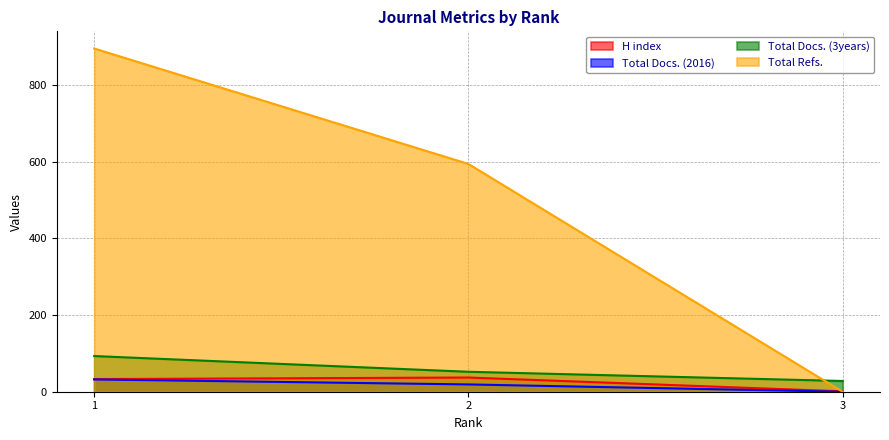

At which label does Total Docs. (2016) first exceed 19?

1